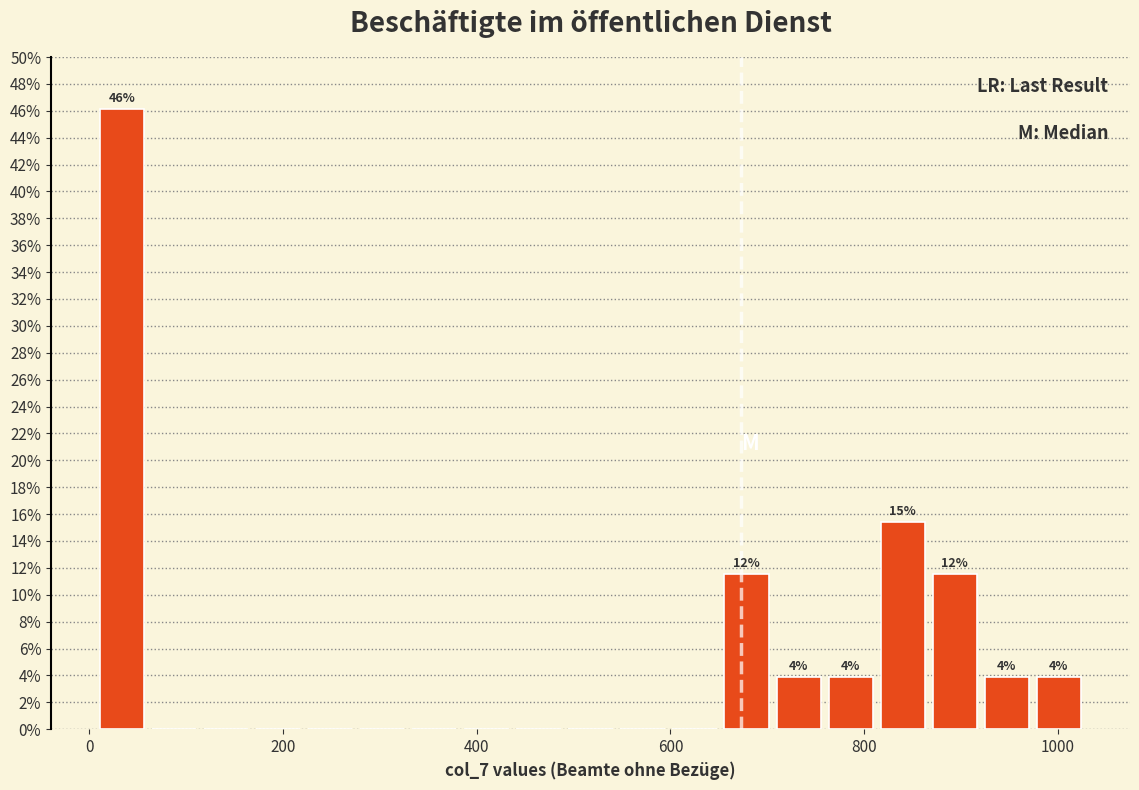

Around what value on the x-axis is the tallest bar? Give the approximate position of its centre, as read against the axis.

40